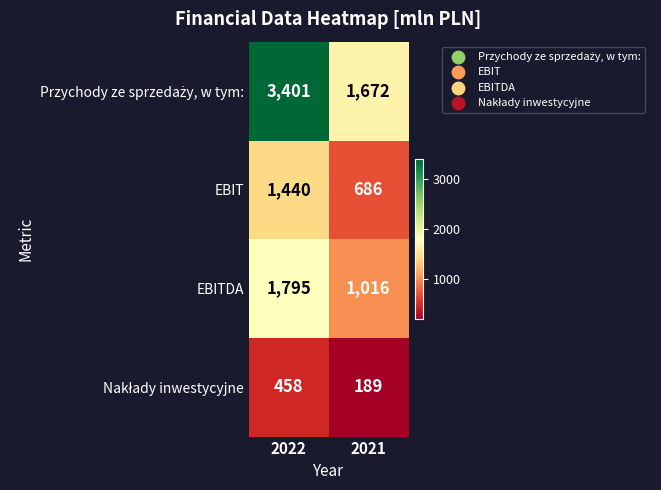

What is the minimum value shown in the chart?

189